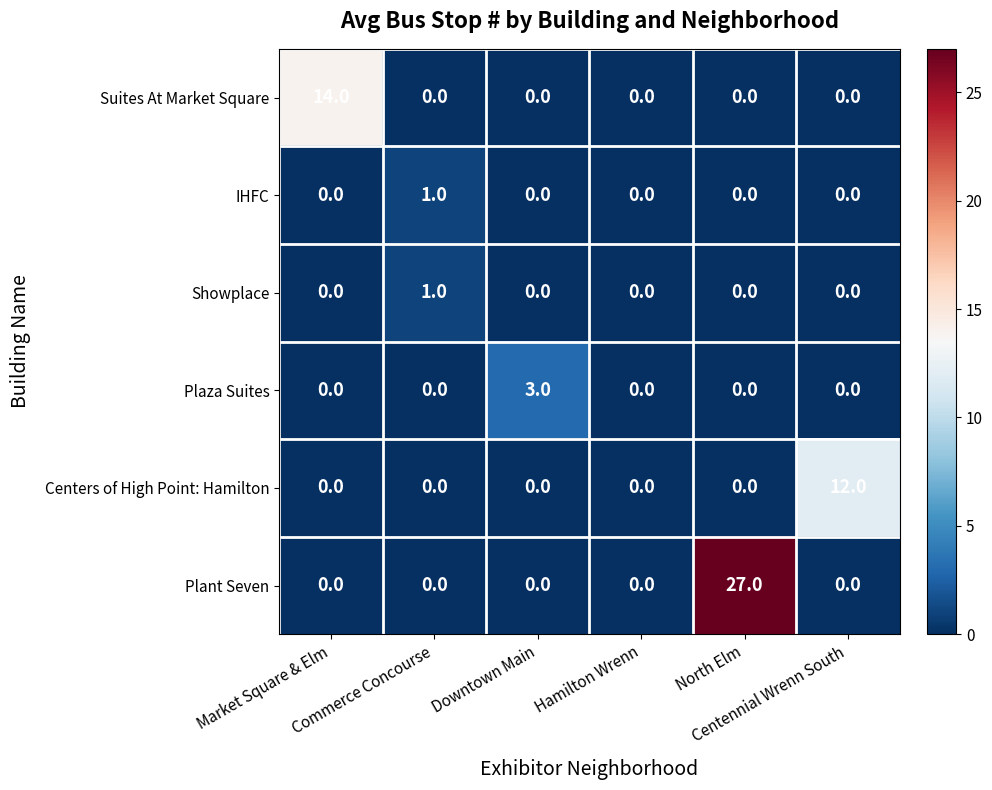

Which series has the largest range (max minus min)?

Plant Seven